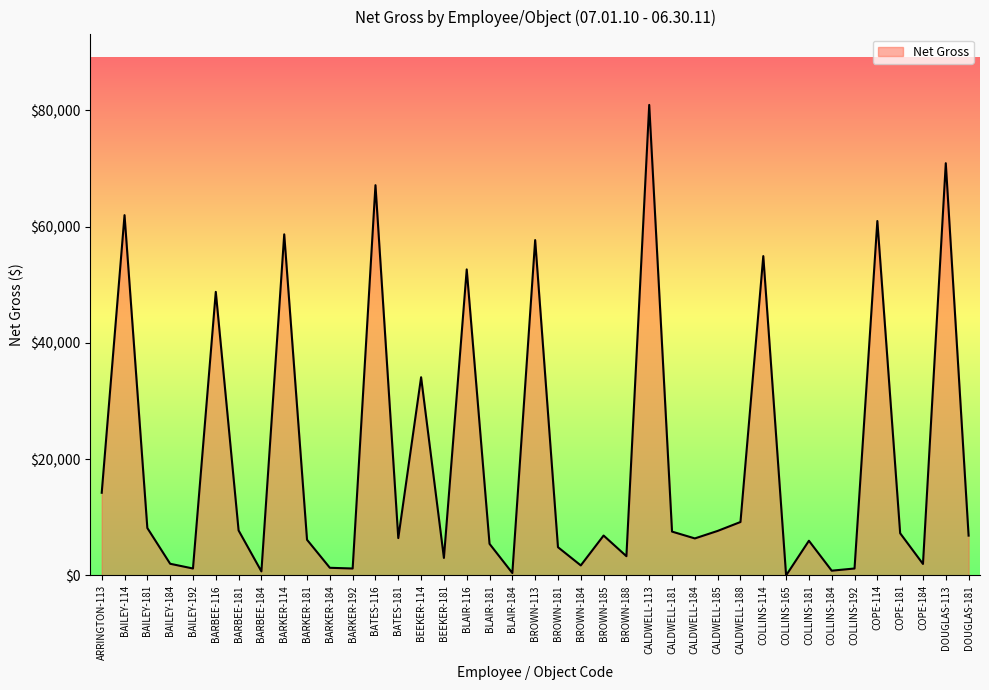

How many values are below 6857?

19